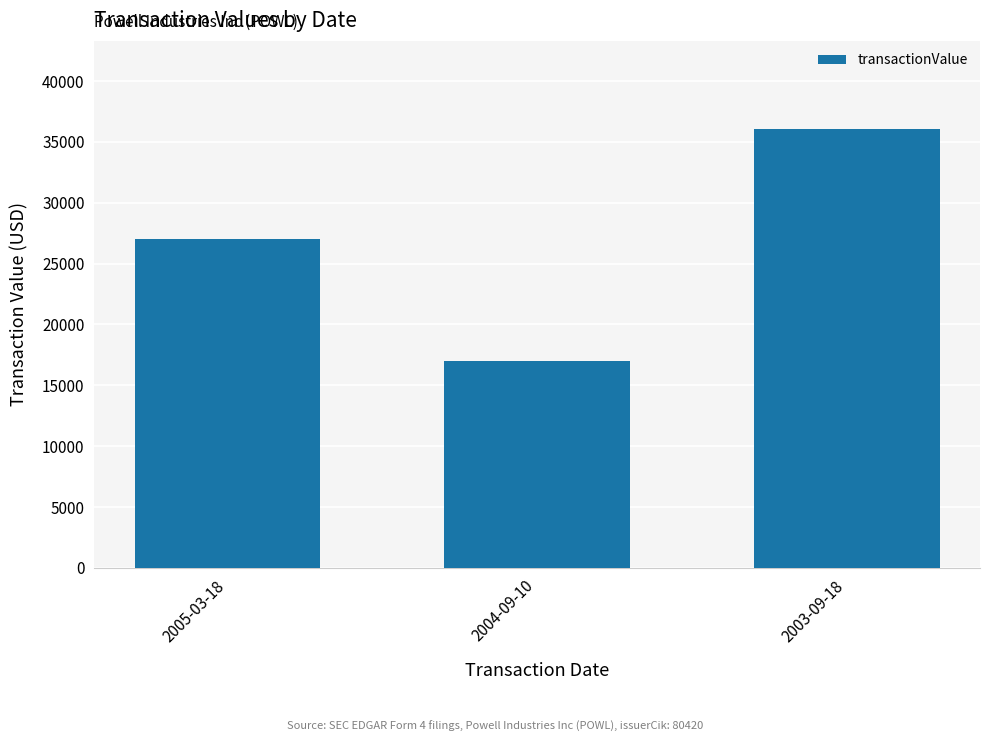

How many bars are there in total?

3